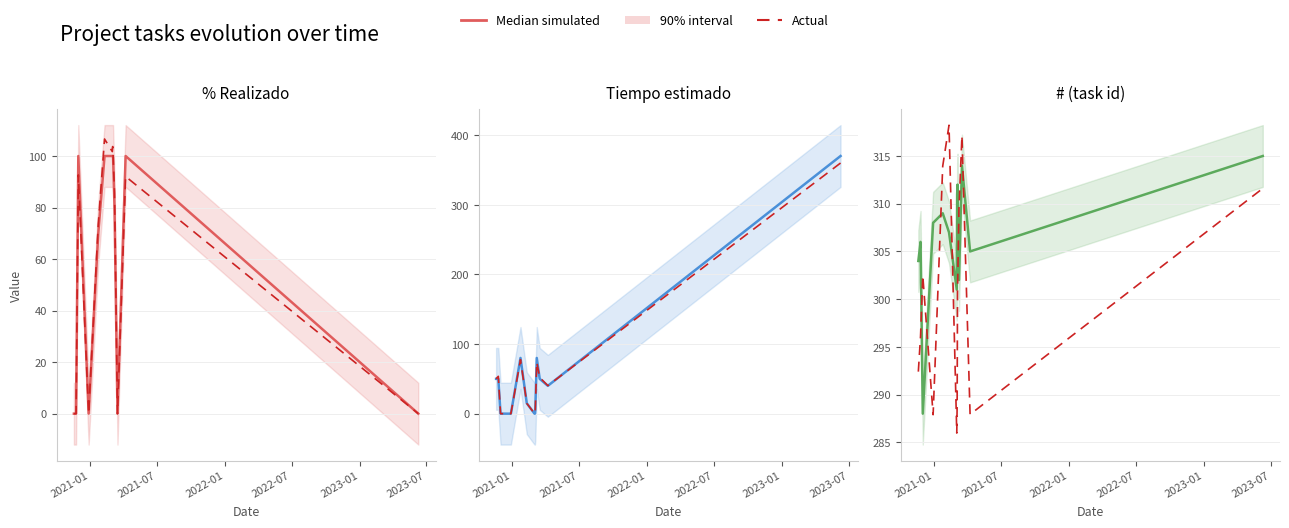

What is the sum of the Actual values at 12 and 2022-01?

614.1